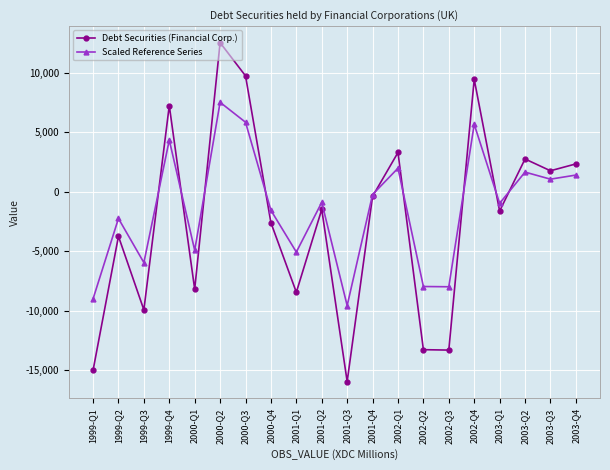

The value of Debt Securities (Financial Corp.) at 1999-Q2 is -3742. True or false?

True